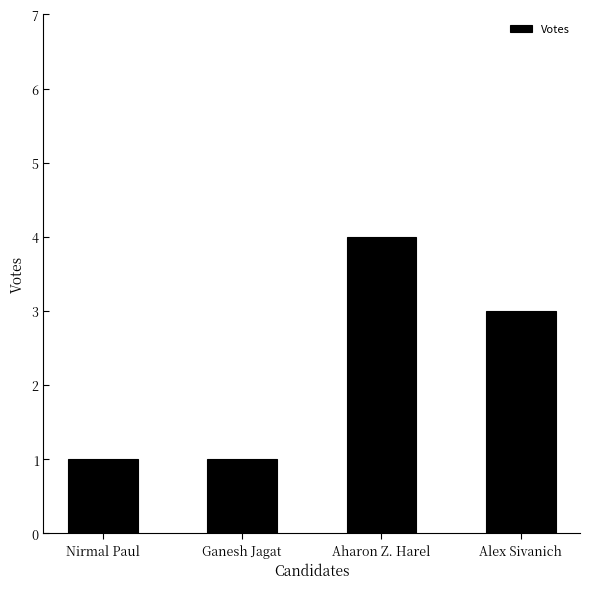

How many data points are less than 3?

2